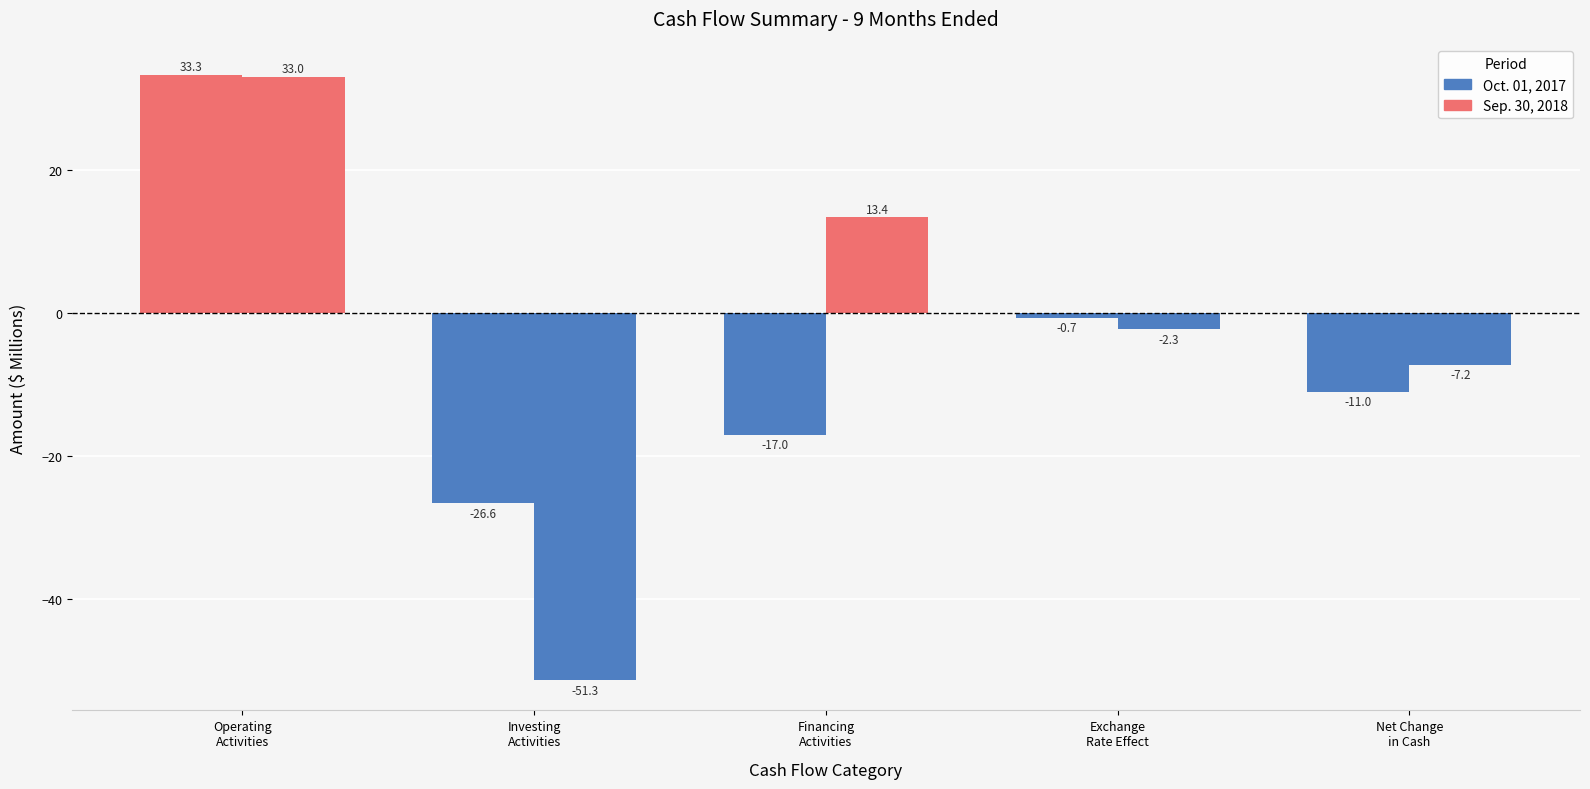

The value of 9 Months Ended Sep. 30, 2018 at Net Change
in Cash is -11.0. True or false?

True